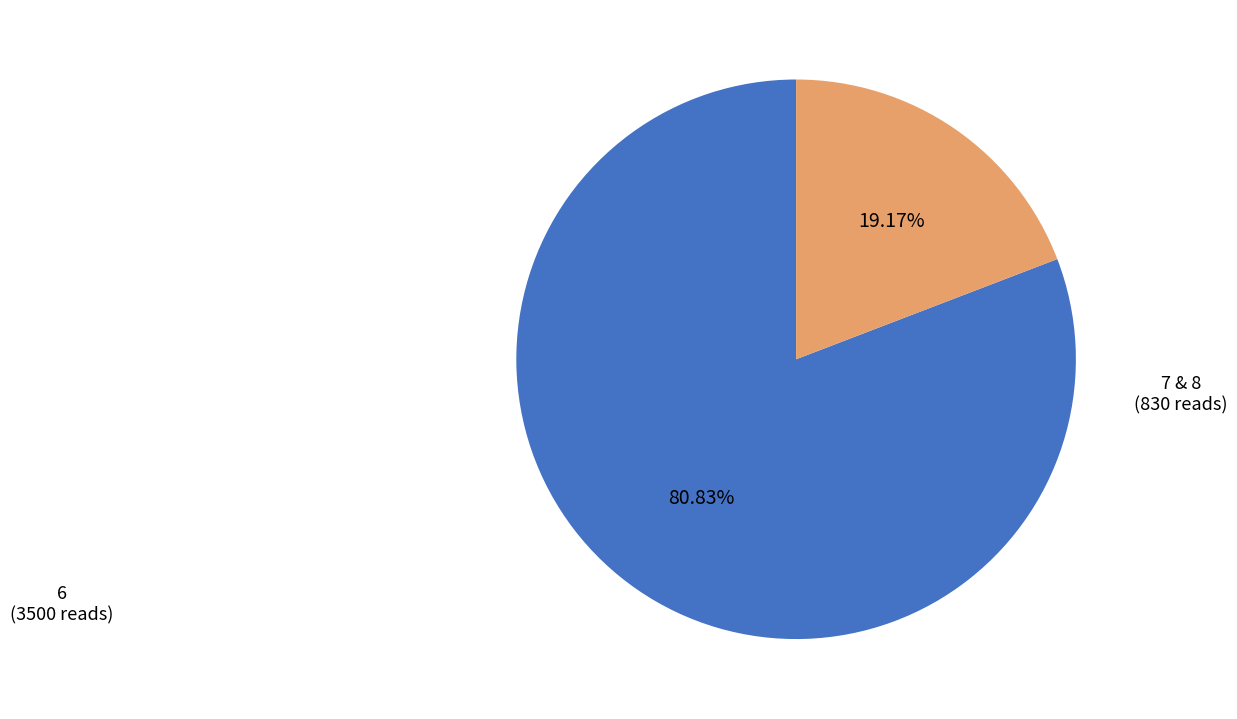

What is the smallest slice in the pie chart?

7 & 8